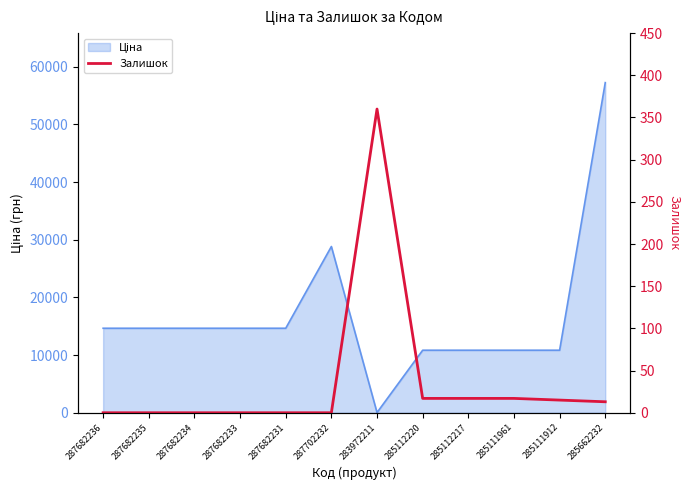

How many values are below 13?

6